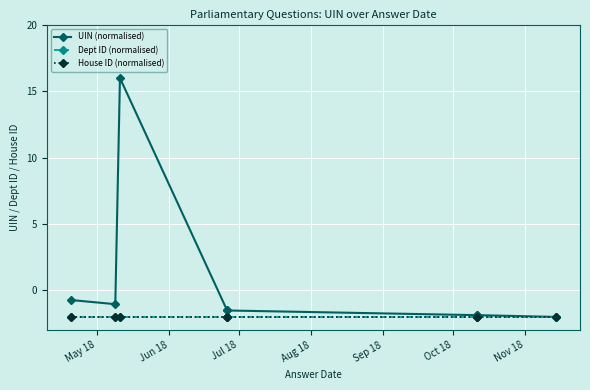

True or false: House ID (normalised) and Dept ID (normalised) cross at least once.

False